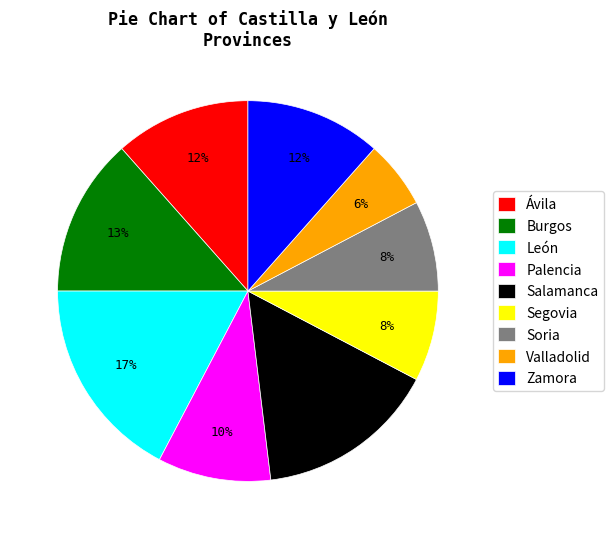

What percentage is the Valladolid slice, to the nearest percent?

6%